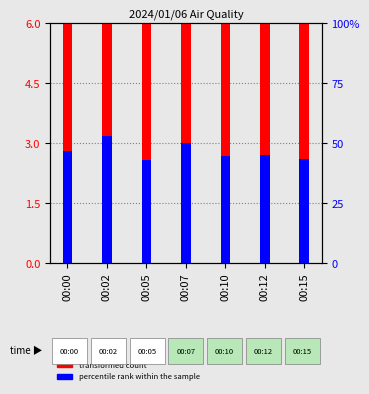

Read the percentile rank within the sample value at 00:12.

45.0